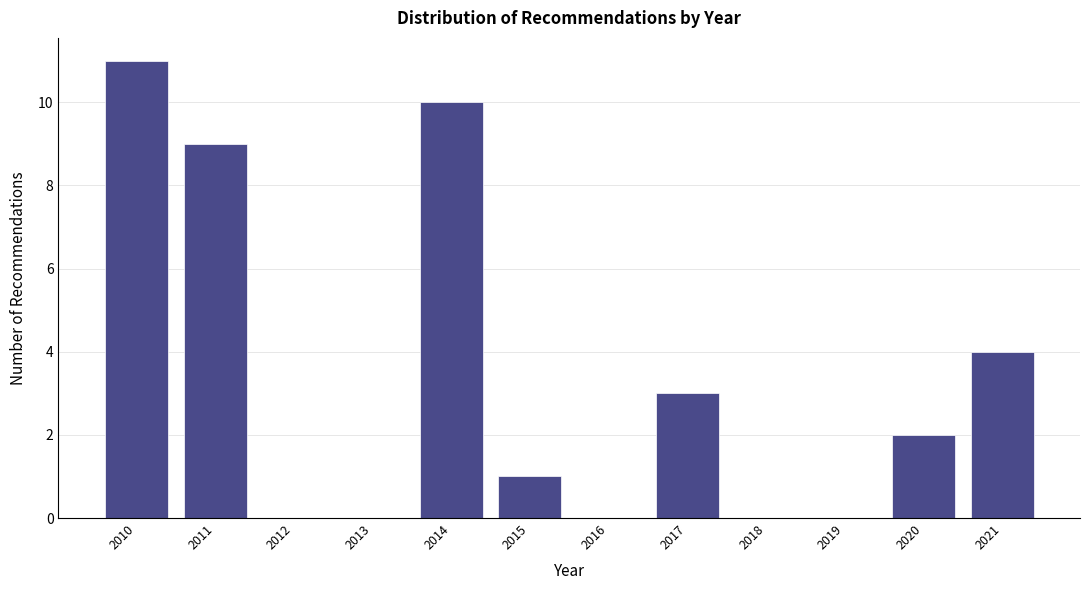

Reading left to right, extract all data points from this chart.

2010=11	2011=9	2012=0	2013=0	2014=10	2015=1	2016=0	2017=3	2018=0	2019=0	2020=2	2021=4